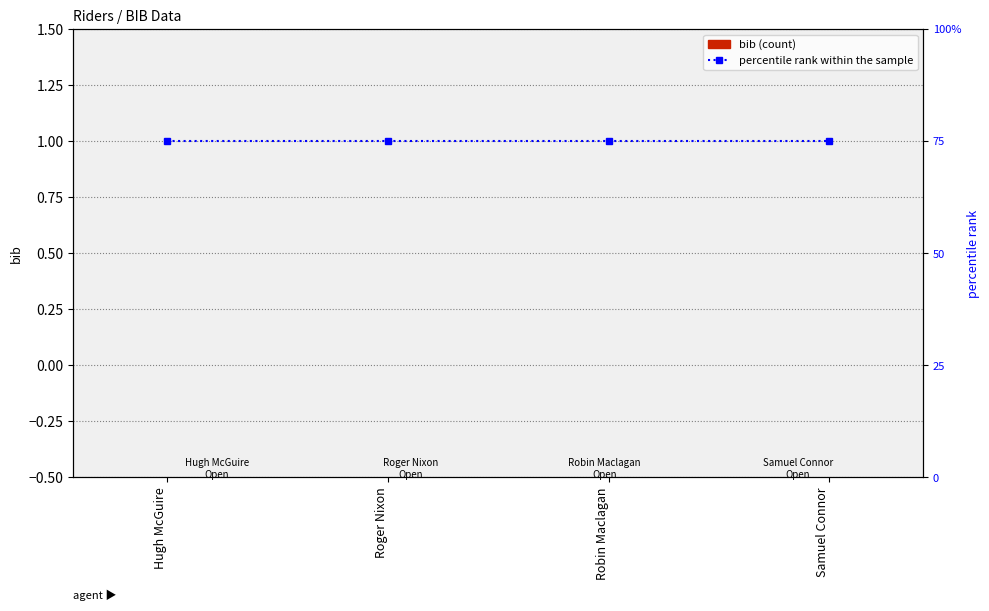

Between Robin Maclagan and Samuel Connor, which series saw the biggest shift?

bib